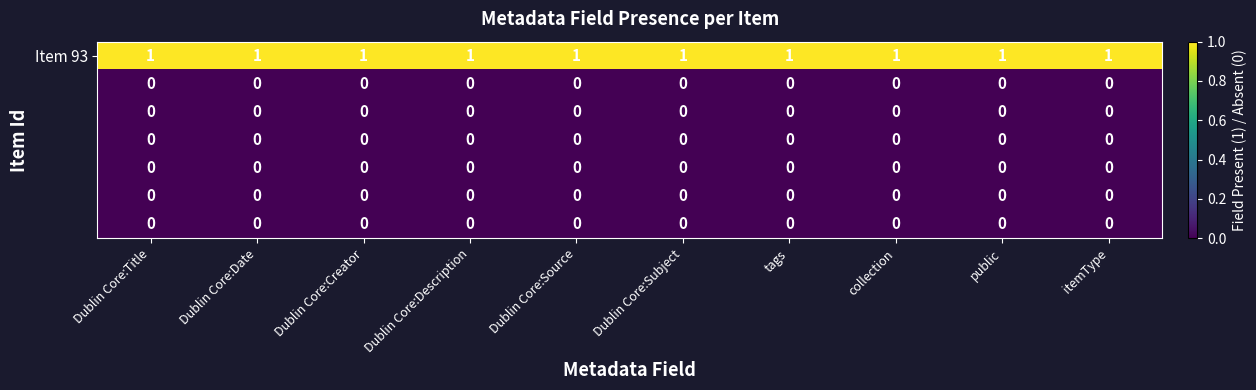

At how many categories does at least one series exceed 0?

10